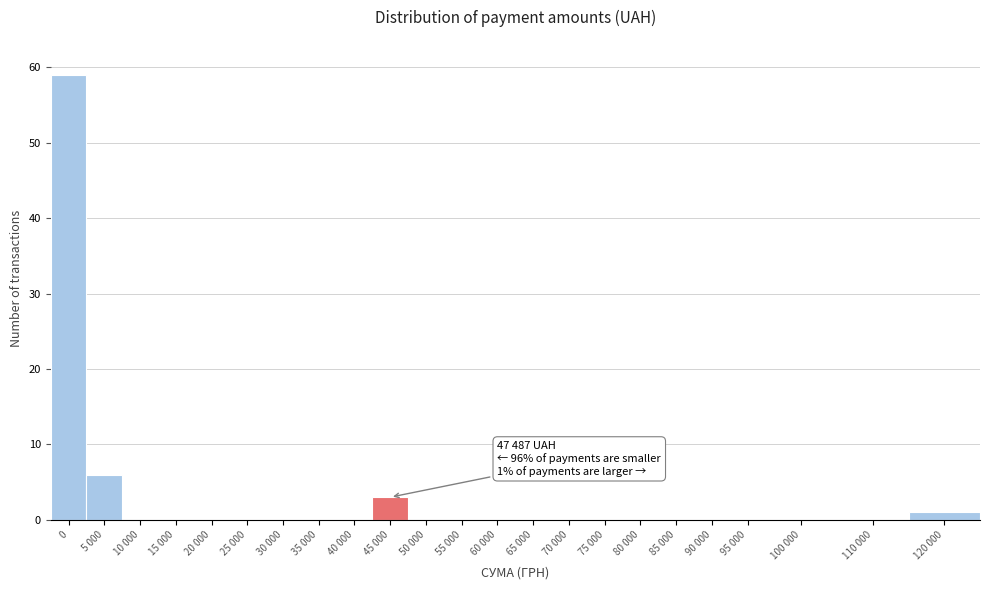

Reading right to left, extract all data points from this chart.

120 000=1	110 000=0	100 000=0	95 000=0	90 000=0	85 000=0	80 000=0	75 000=0	70 000=0	65 000=0	60 000=0	55 000=0	50 000=0	45 000=3	40 000=0	35 000=0	30 000=0	25 000=0	20 000=0	15 000=0	10 000=0	5 000=6	0=59